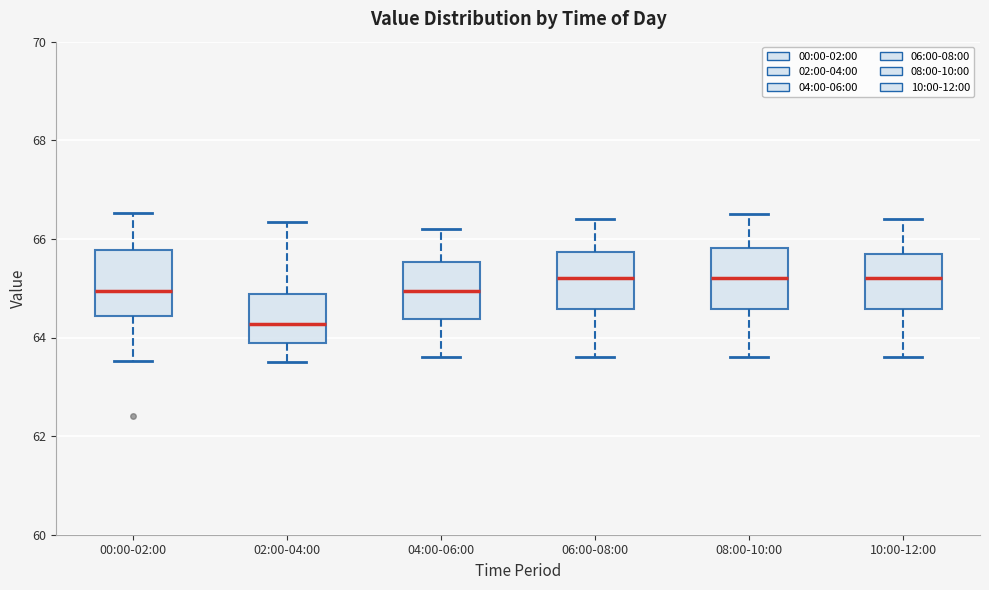

Reading left to right, transcribe this box plot: for each box, give where its median line is, the range the box spans, and where its two whiskers end, as read against the y-axis. The values are not printed on the chart, so give them approximately, as read against the axis.

00:00-02:00: median 65.0, box 64.4 to 65.8, whiskers 63.6 to 66.6
02:00-04:00: median 64.2, box 63.8 to 64.8, whiskers 63.6 to 66.4
04:00-06:00: median 65.0, box 64.4 to 65.6, whiskers 63.6 to 66.2
06:00-08:00: median 65.2, box 64.6 to 65.8, whiskers 63.6 to 66.4
08:00-10:00: median 65.2, box 64.6 to 65.8, whiskers 63.6 to 66.6
10:00-12:00: median 65.2, box 64.6 to 65.8, whiskers 63.6 to 66.4